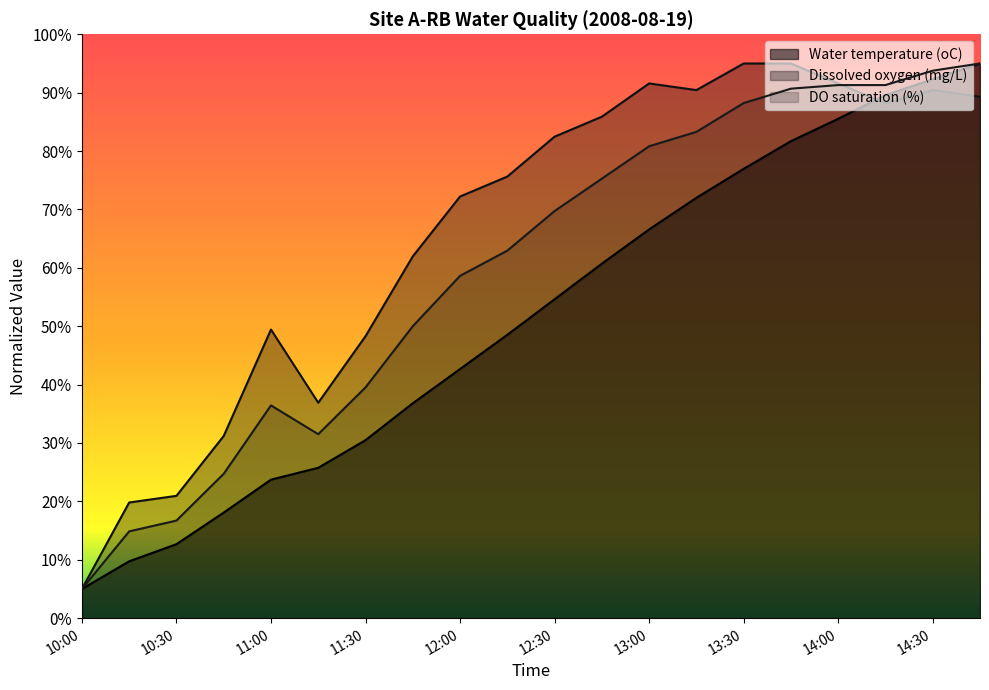

What position from the left is 13:15?

14